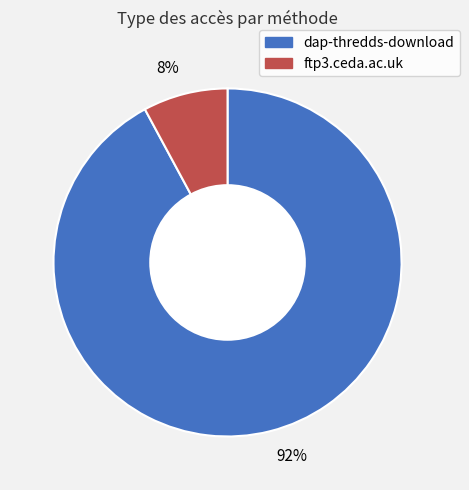

Combined, do 8% and 92% account for over 50%?

Yes